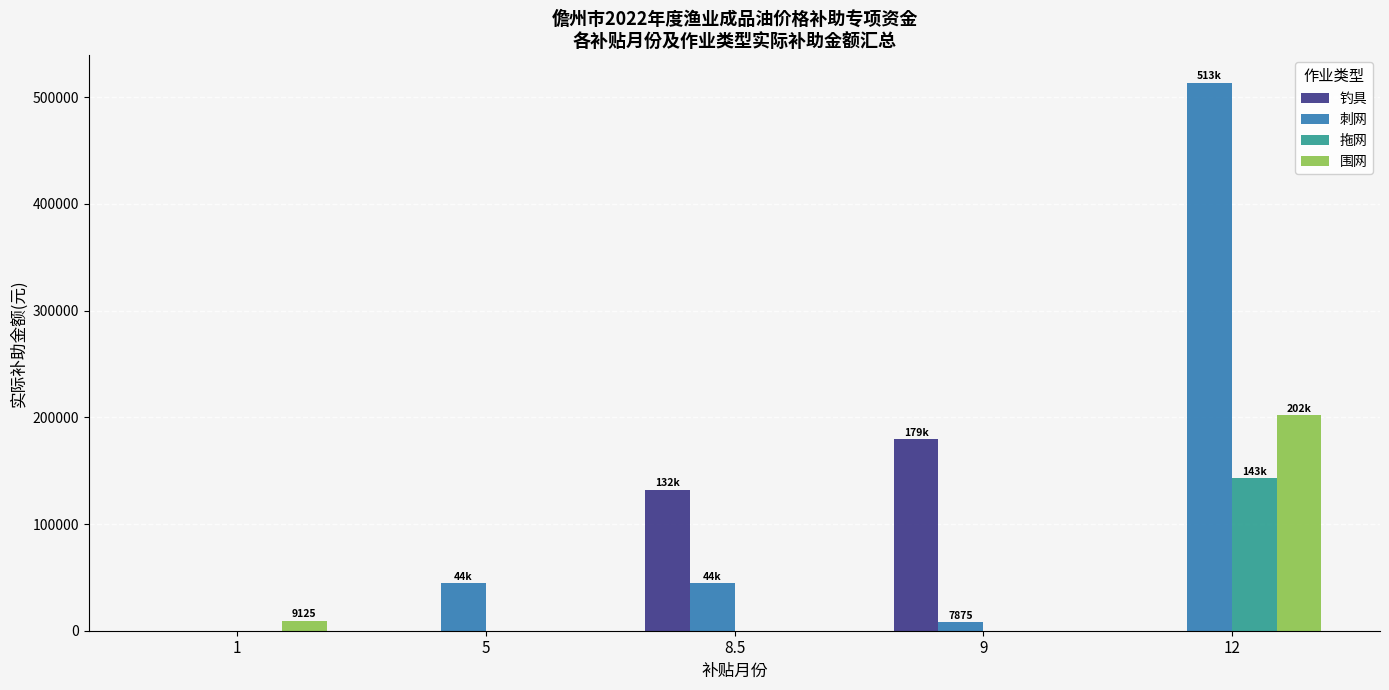

True or false: 刺网 has a value of 15948 at 8.5.

False